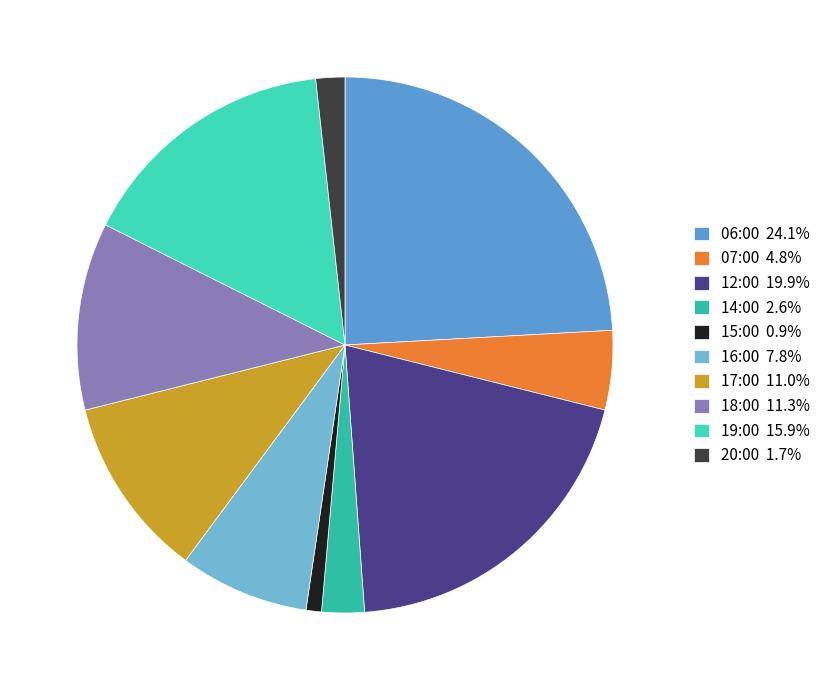

What portion of the pie excludes 16:00?

92.2%